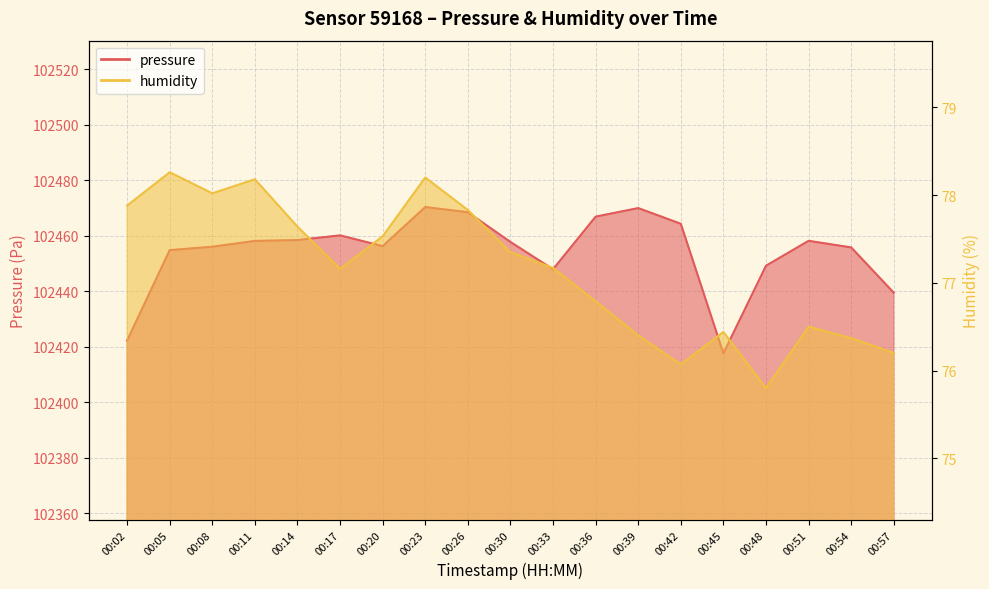

Which label corresponds to the largest value in the chart?

00:23